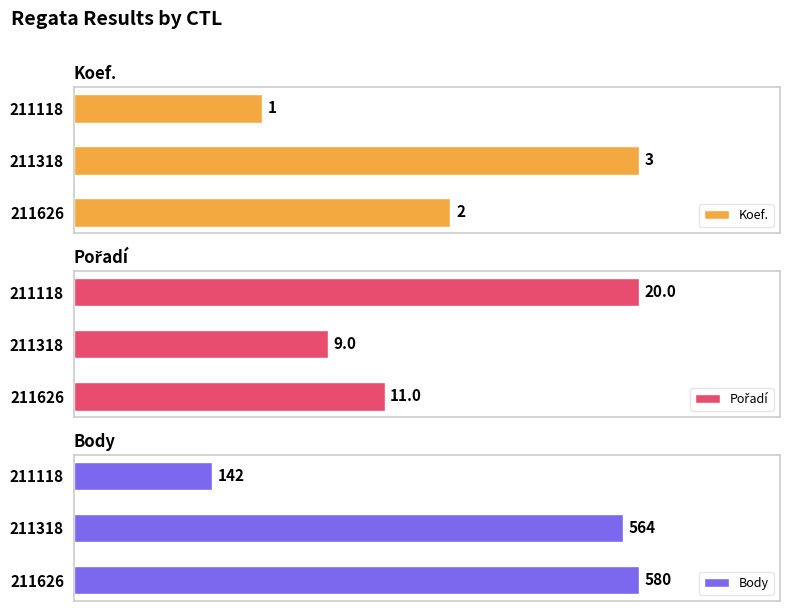

How many data points does each series have?

3